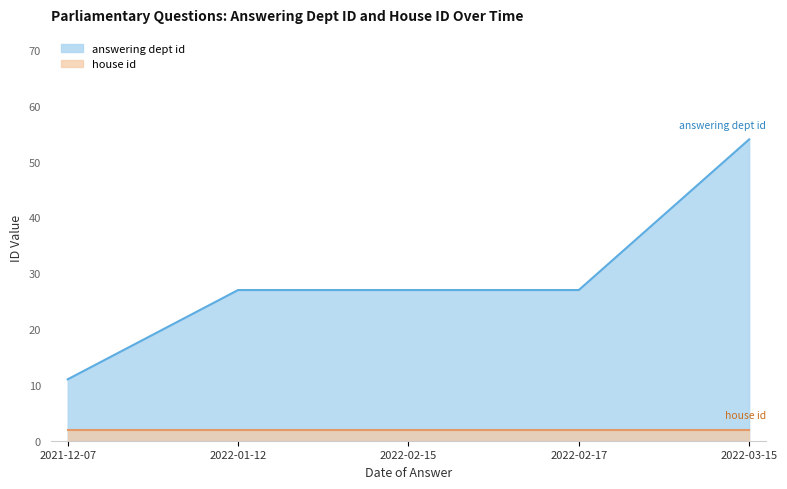

Count the number of data series in this chart.

2